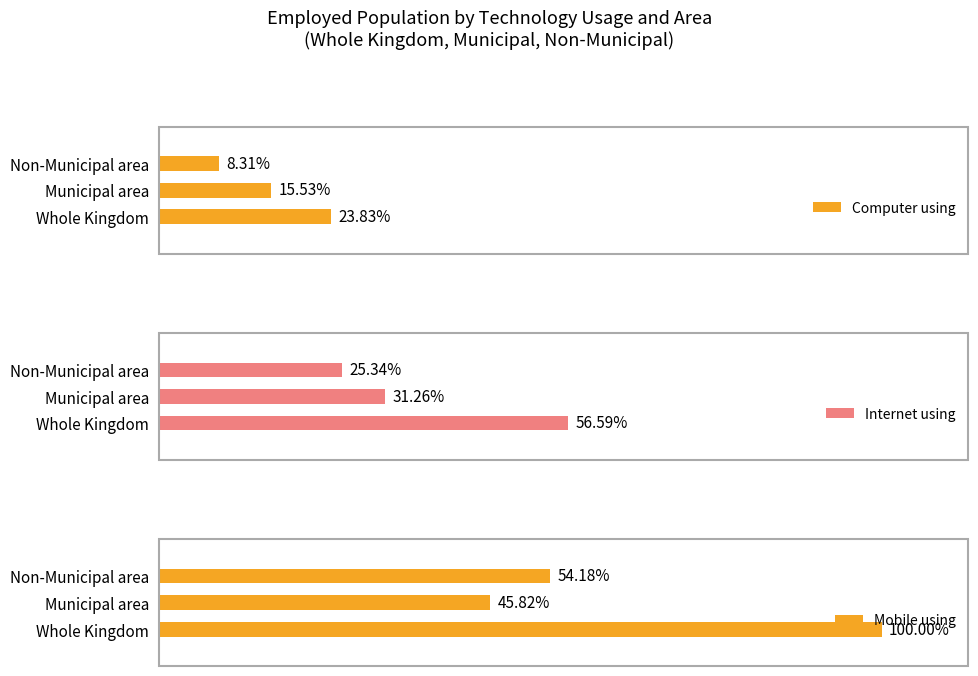

Between 1 and 2, which is larger?

1